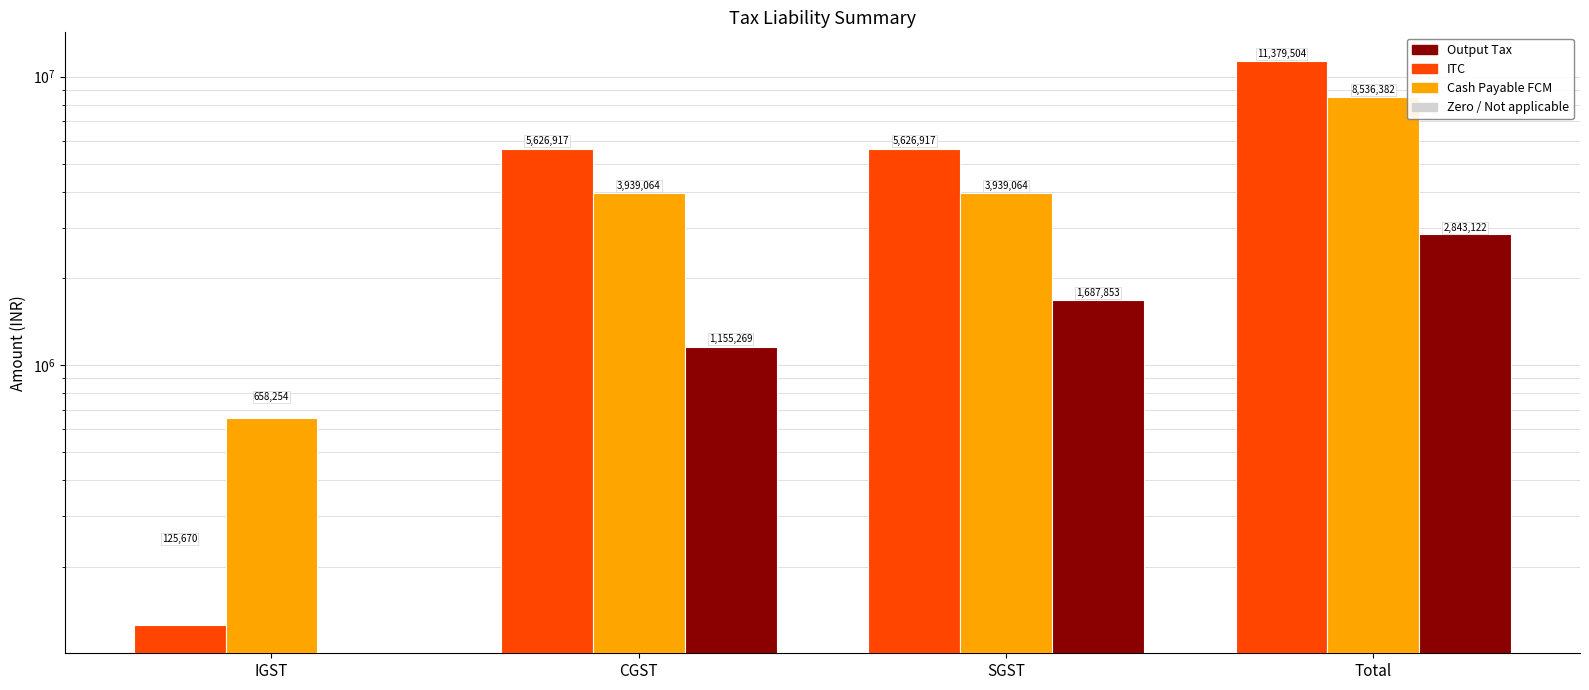

What is the label of the 1st bar from the right?

Total